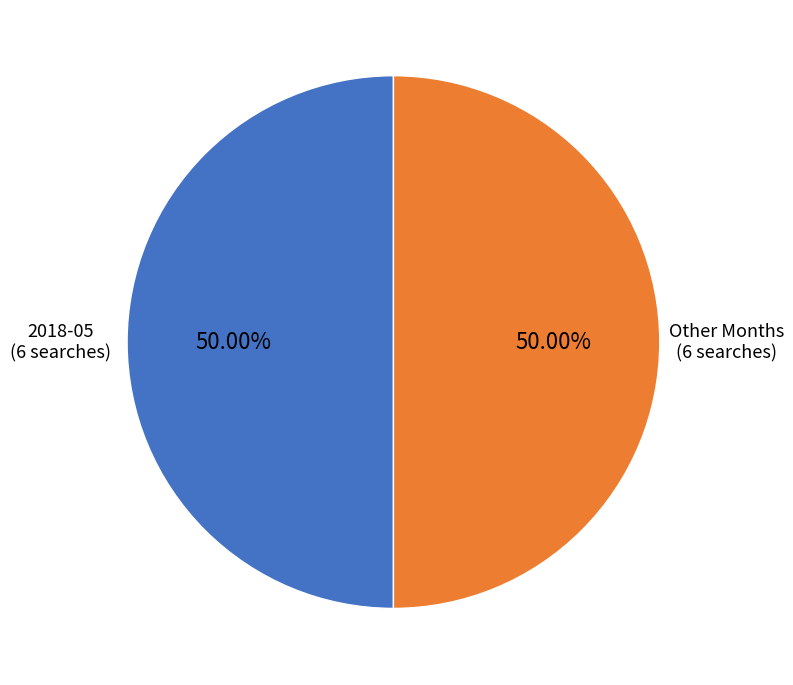

Do Other Months and 2018-05 together represent more than half of the pie?

Yes